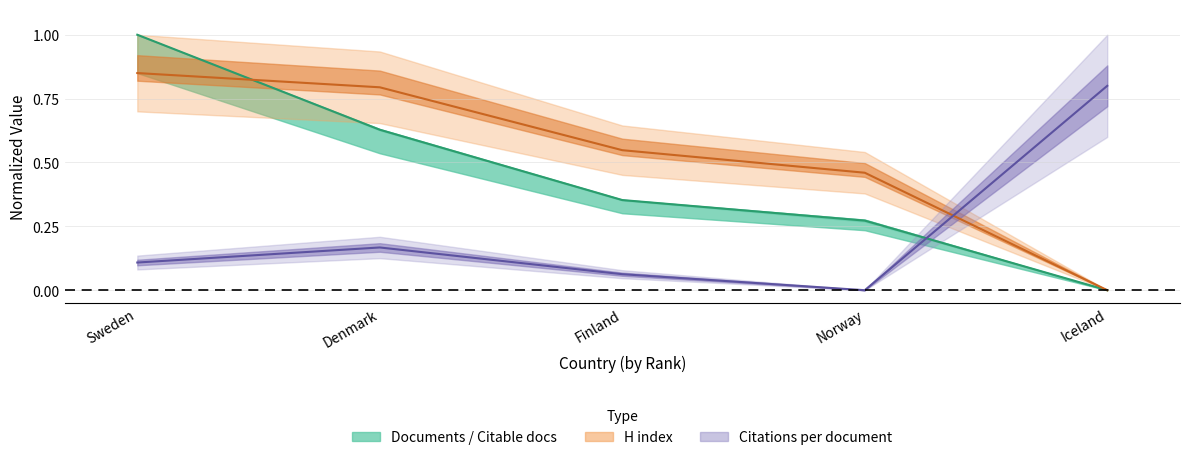

What position from the right is Denmark?

4